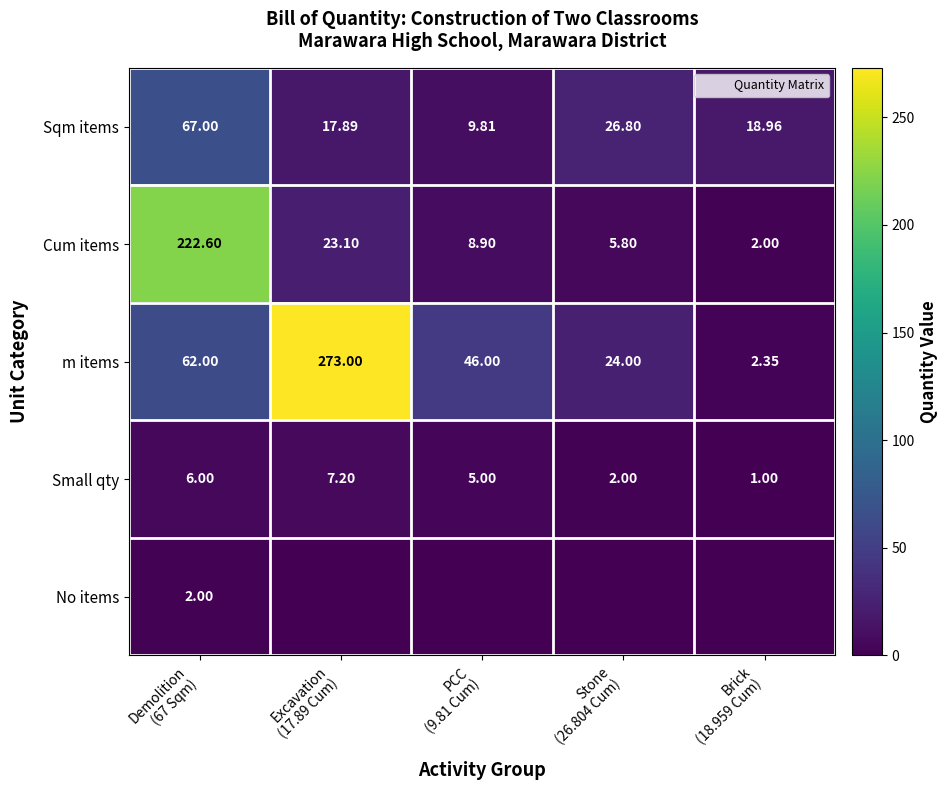

What is the difference between the m items values at Excavation (17.89 Cum) and PCC (9.81 Cum)?

227.0